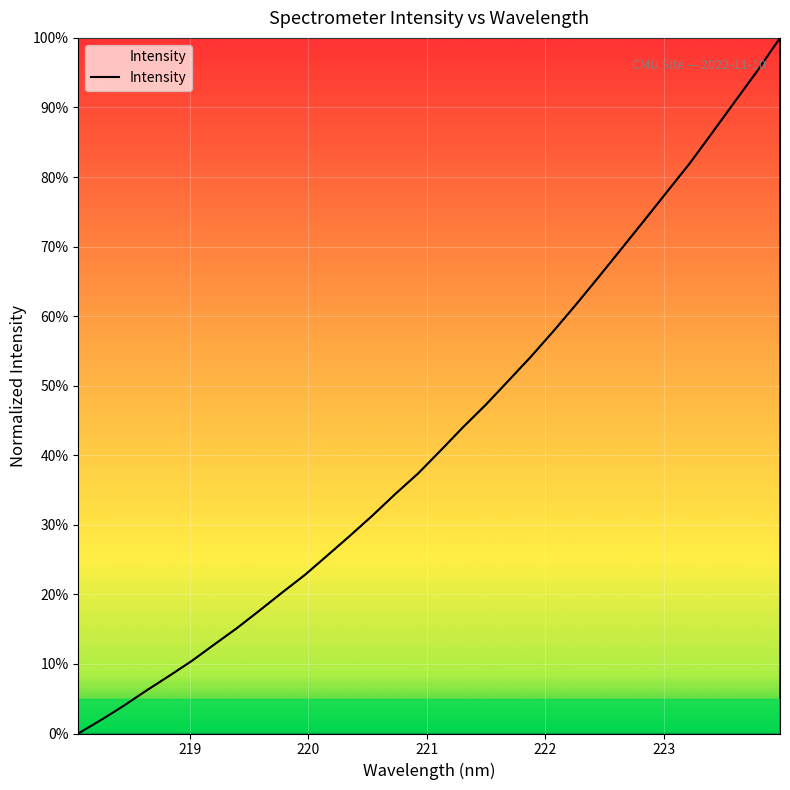

What is the difference between the maximum and minimum values?

100.0